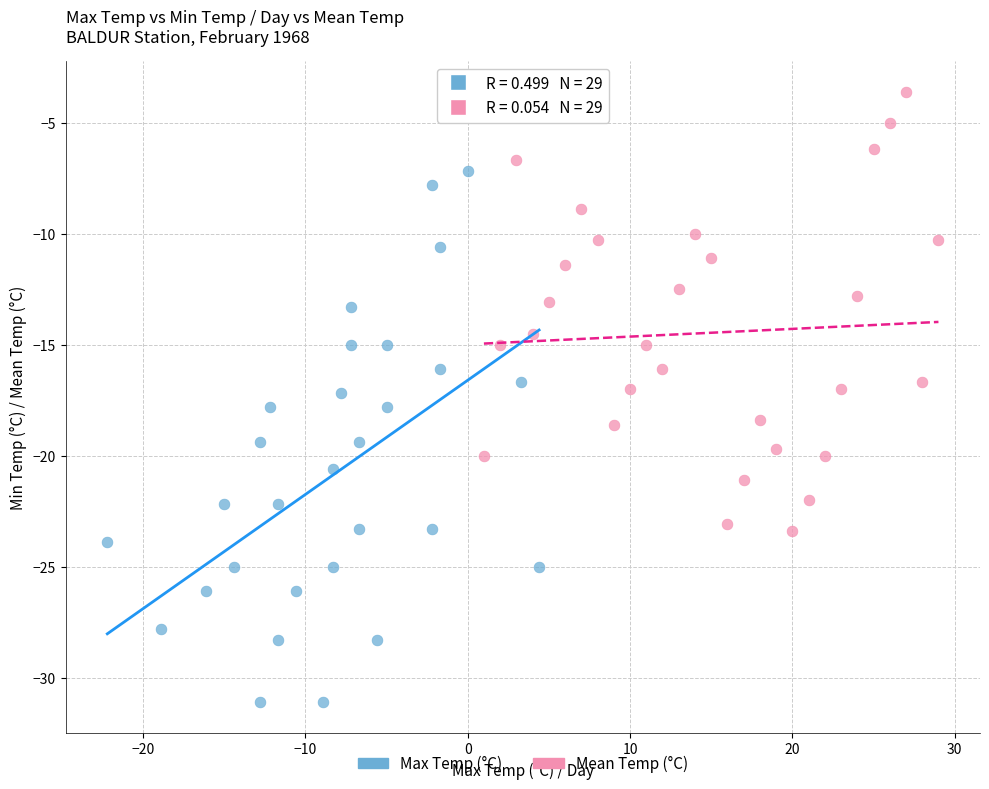

Which series has the largest Y range (max minus min)?

Max Temp (°C)